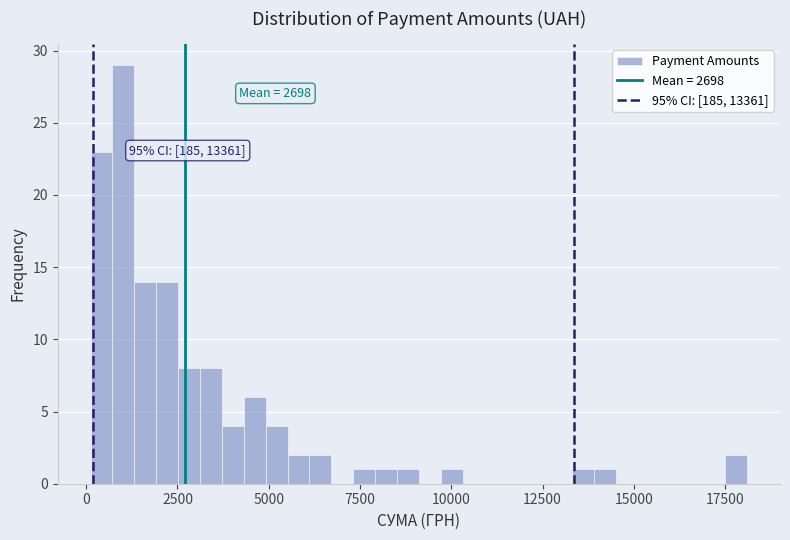

Read against the x-axis, roughly where is the centre of the tallest bar?

1000